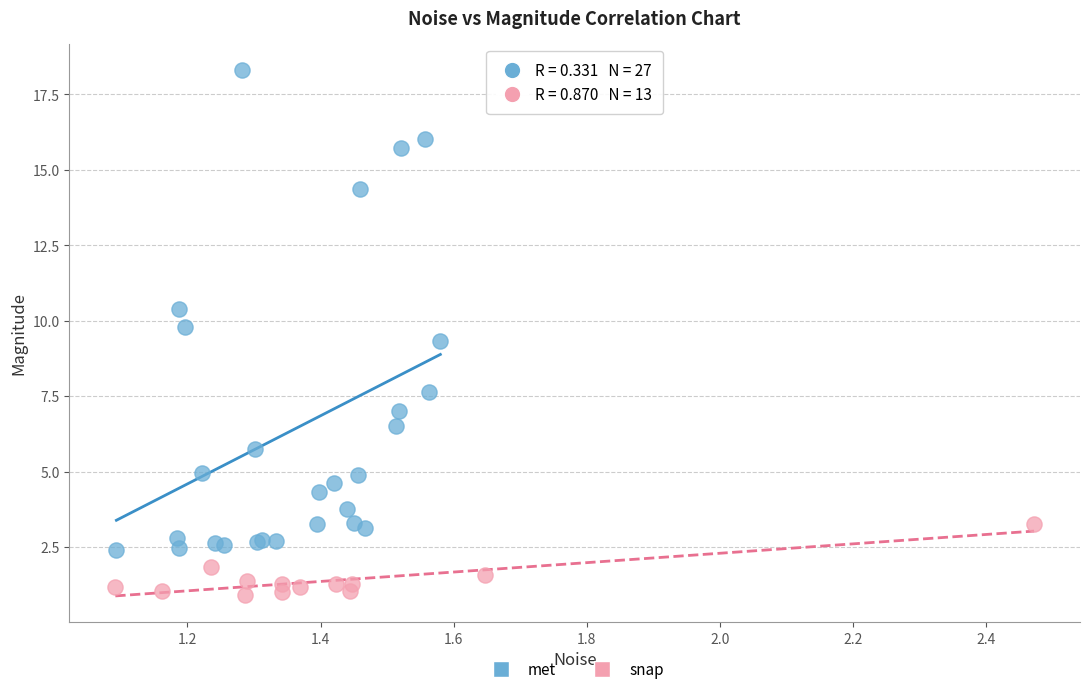

Which series contains the lowest Y value?

snap